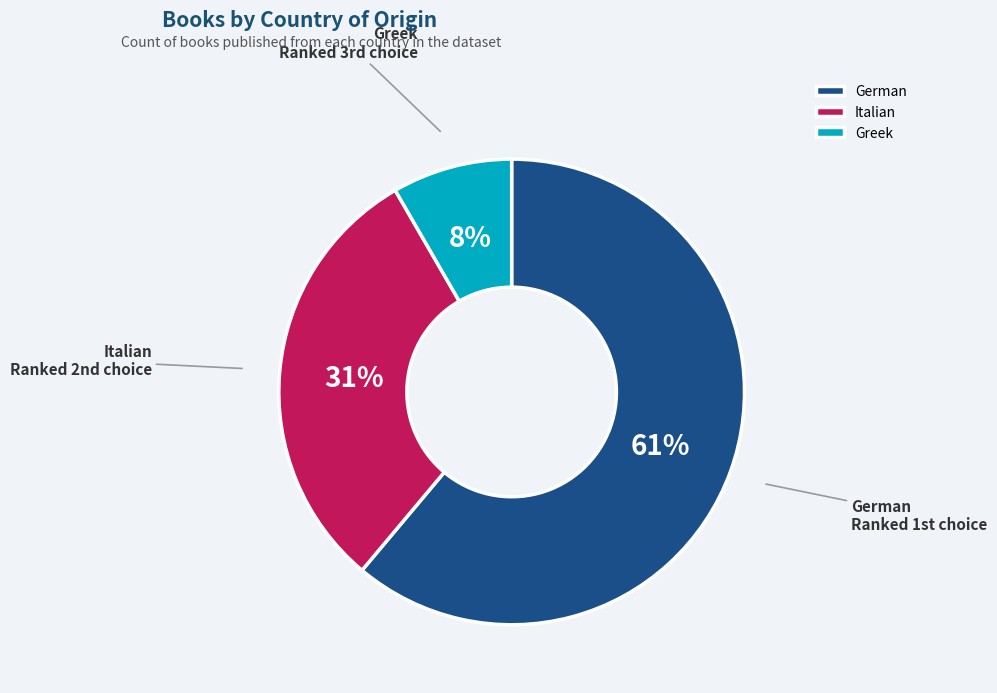

Rank the categories by value from lowest to highest.

Greek, Italian, German